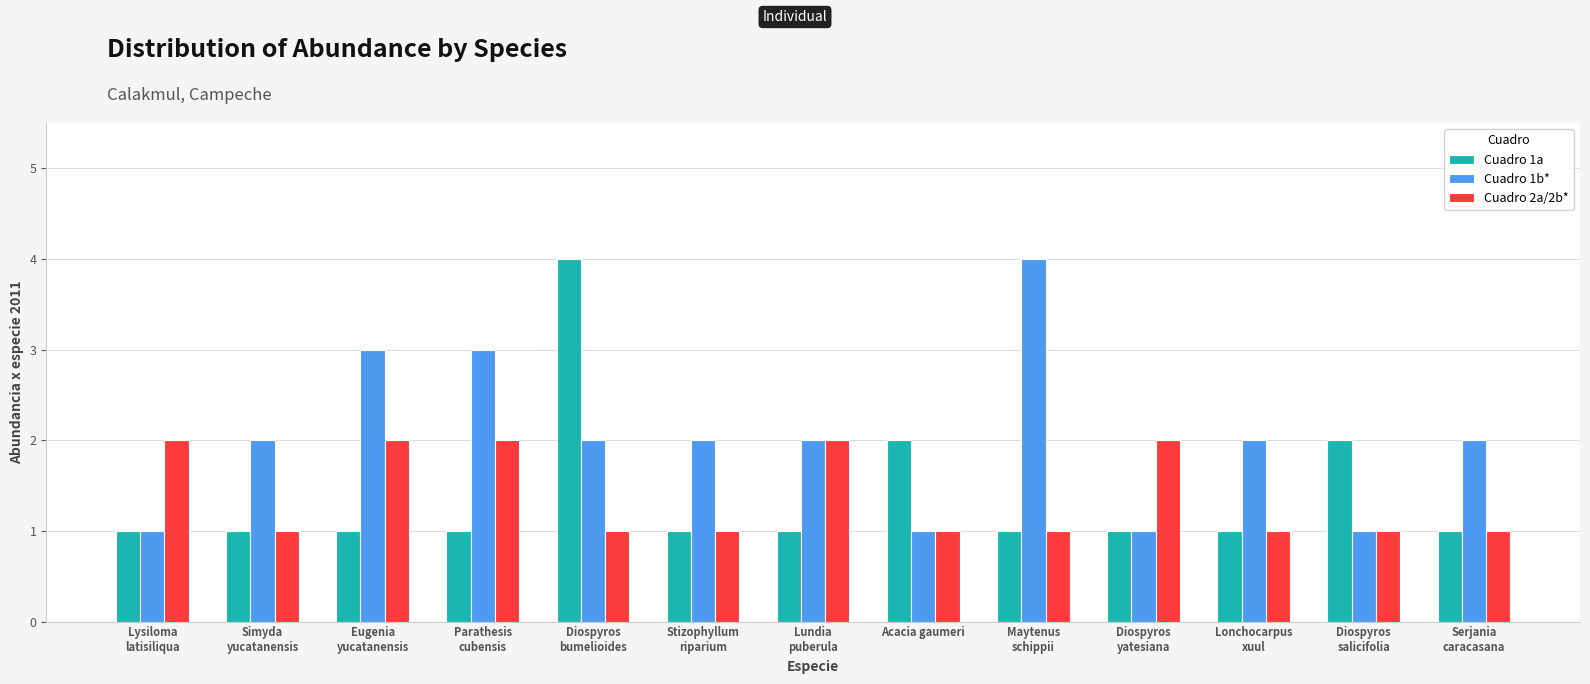

Between Simyda
yucatanensis and Diospyros
bumelioides, which series saw the biggest shift?

Cuadro 1a